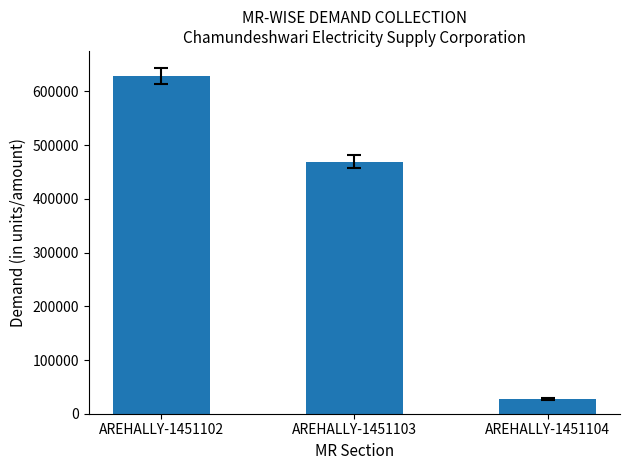

What is the ratio of the value at AREHALLY-1451103 to the value at AREHALLY-1451102?

0.7